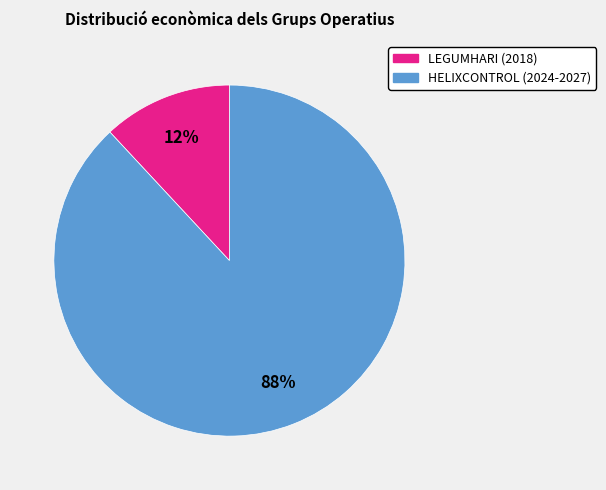

What is the smallest slice in the pie chart?

LEGUMHARI (2018)